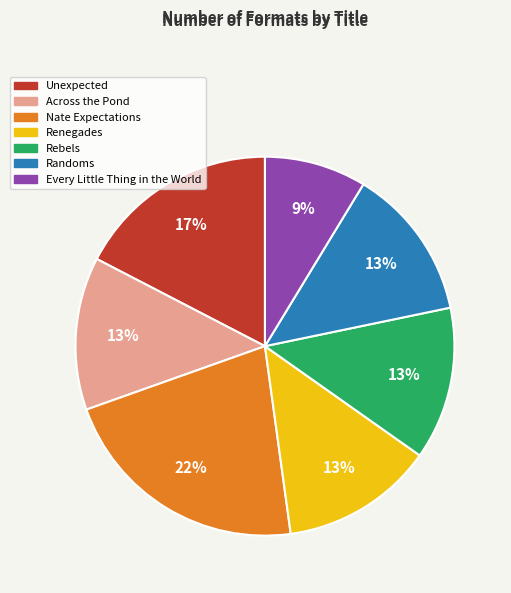

Does any single category account for the majority?

No